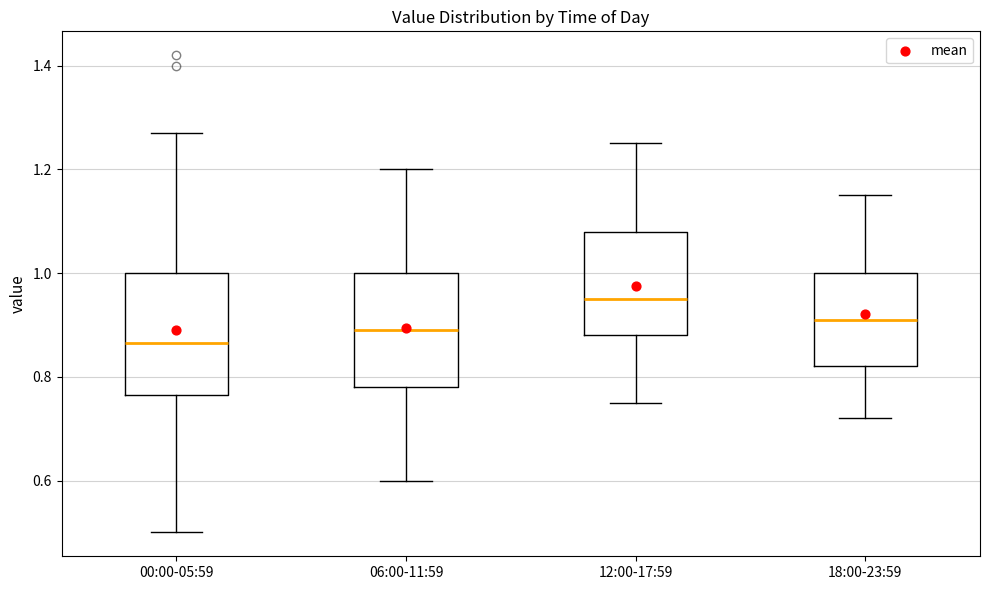

Where does the median line of the box for 12:00-17:59 sit on the y-axis? The values are not printed on the chart, so give them approximately, as read against the axis.

0.96